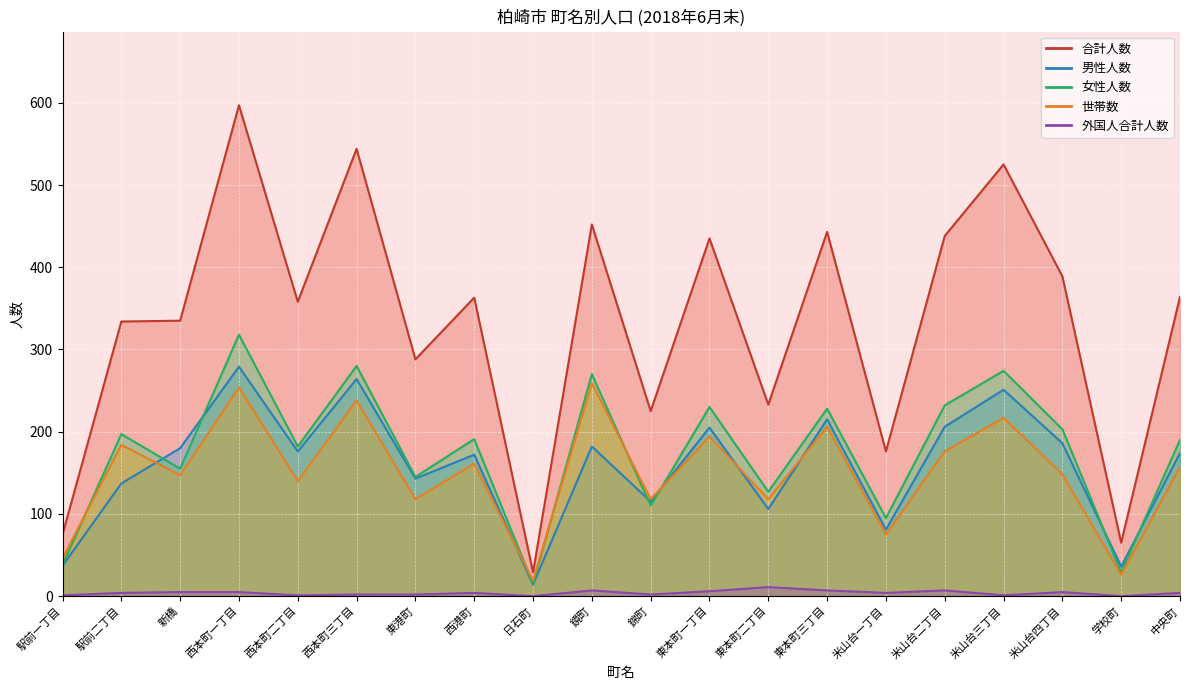

Where is 合計人数 nearest to the value 313?

駅前二丁目